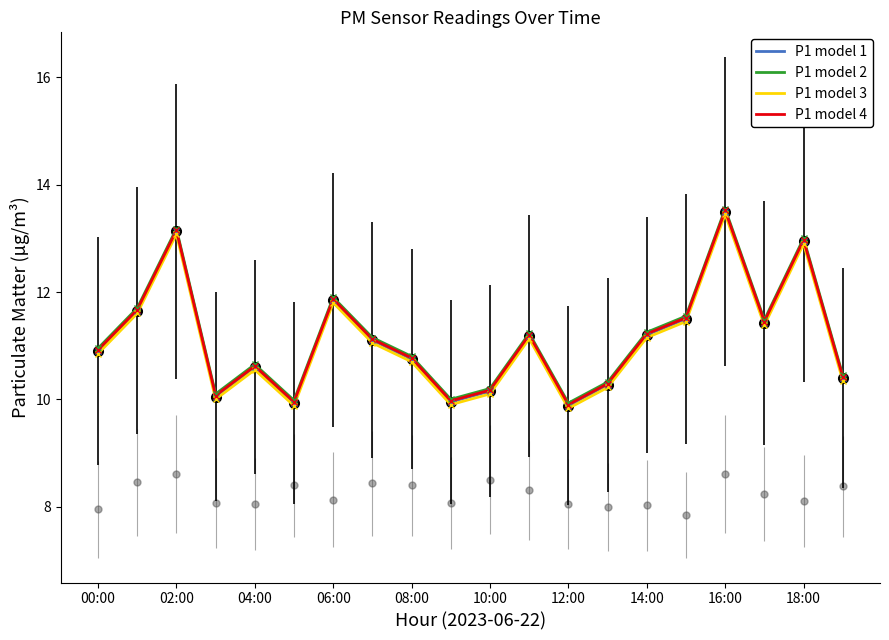

How many lines are shown in the chart?

4